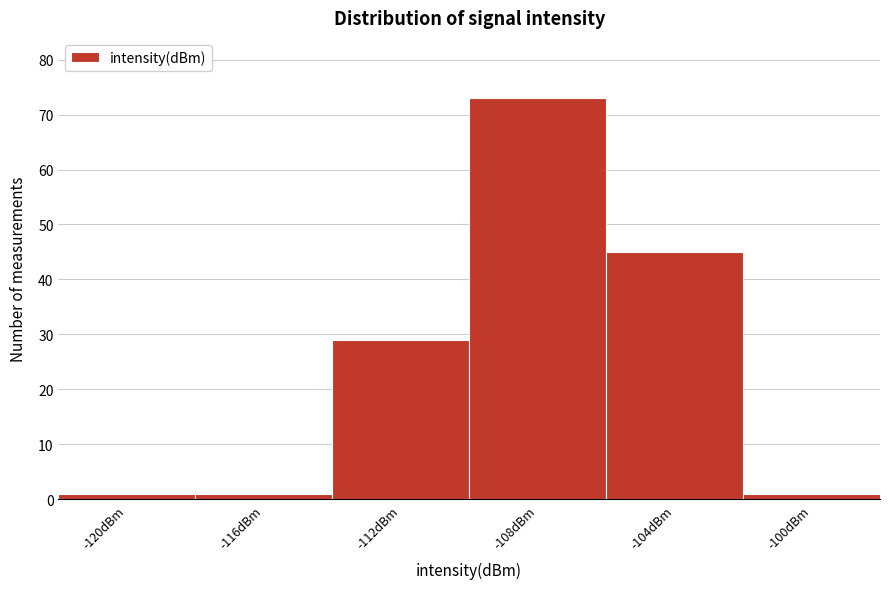

Reading left to right, extract all data points from this chart.

1	1	29	73	45	1